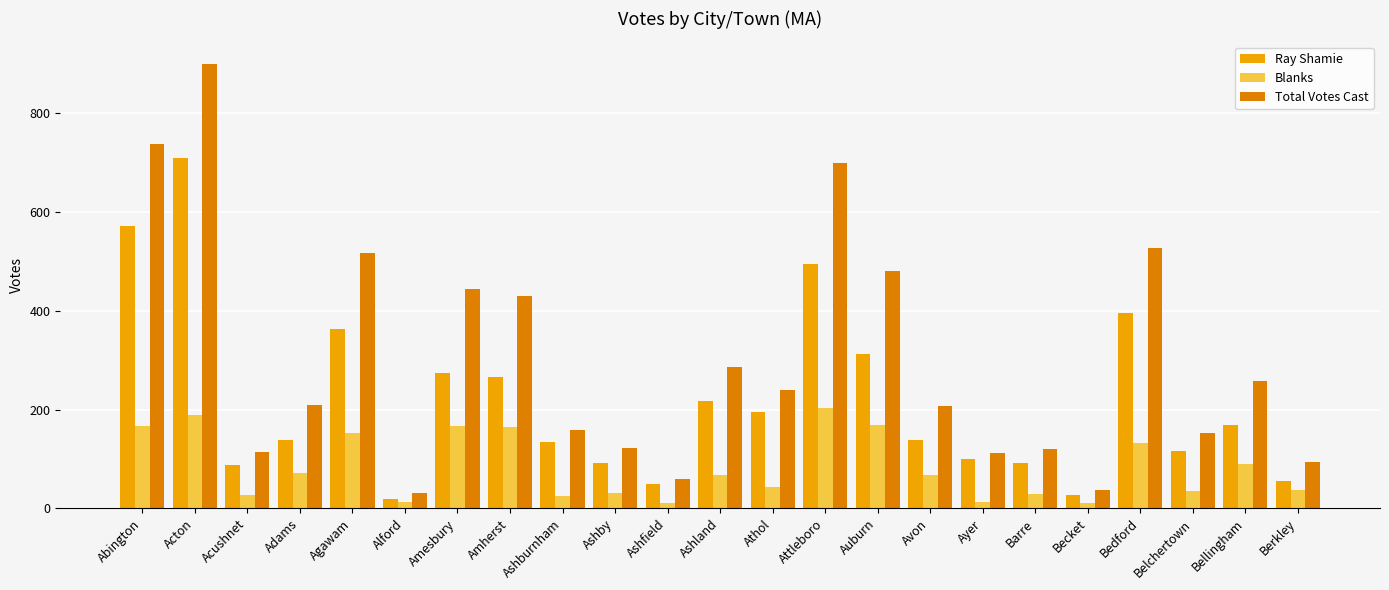

How many categories are shown in the chart?

23